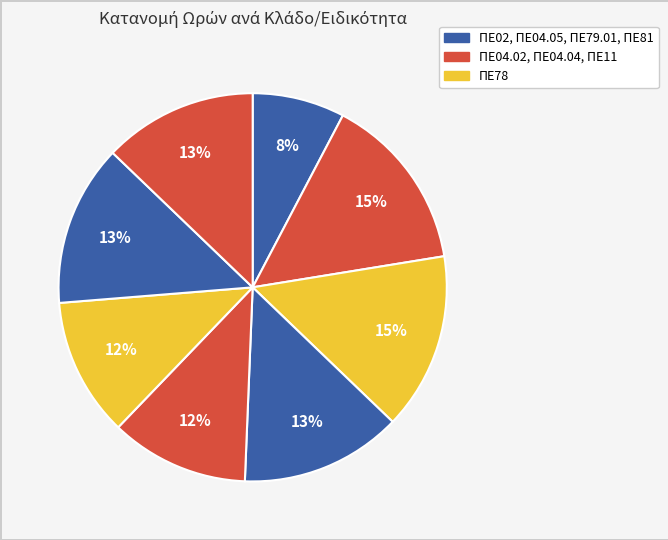

How many slices are in this pie chart?

8